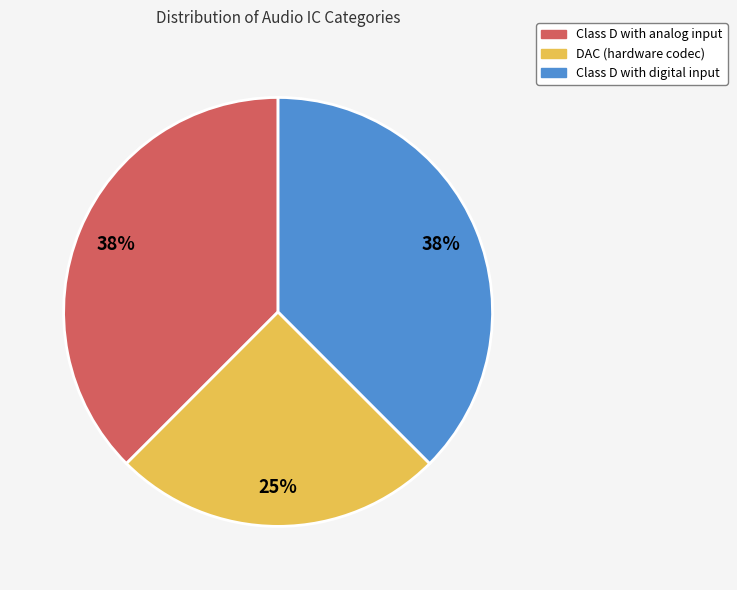

To the nearest percent, what portion does DAC (hardware codec) represent?

25%